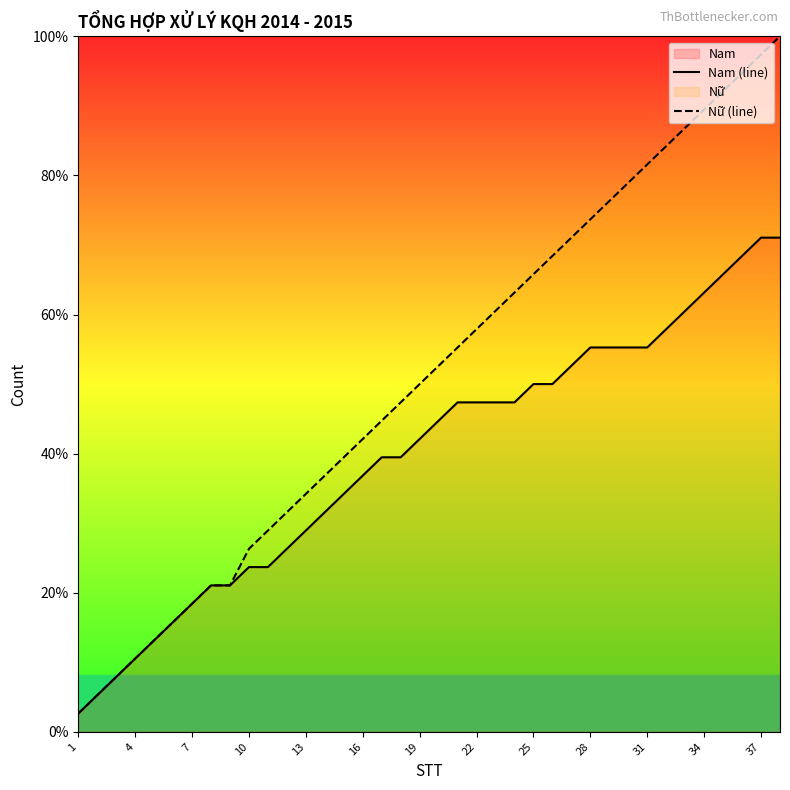

What is the minimum value for Nam?

2.6